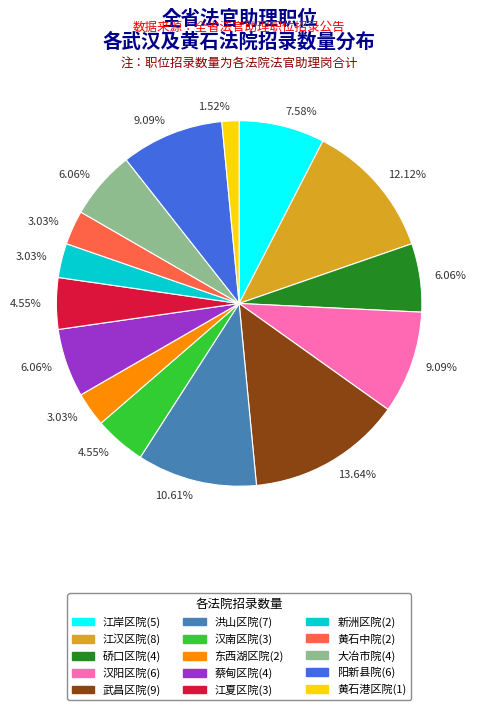

Does any single category account for the majority?

No